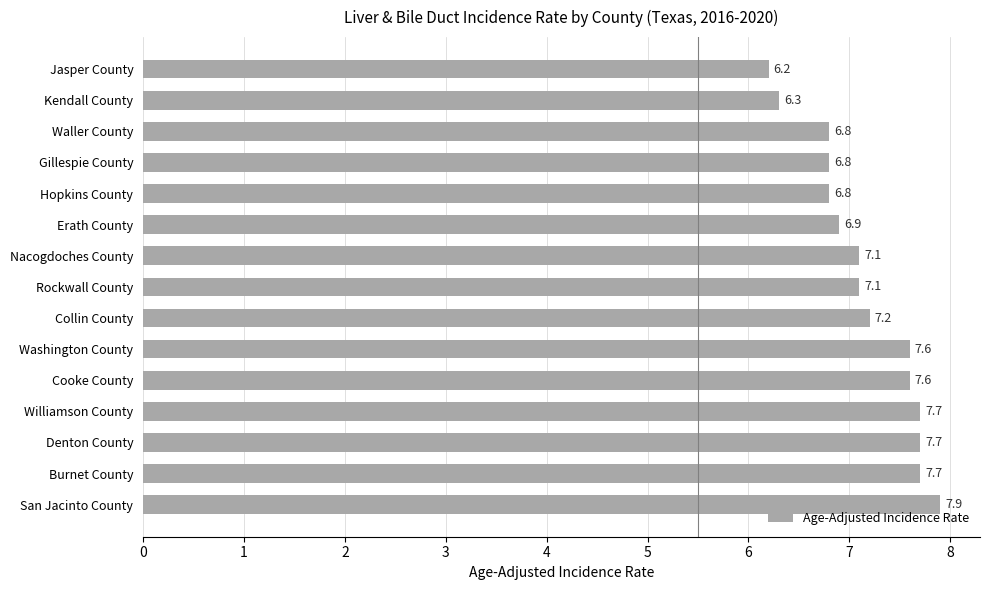

At which label is the value closest to 7?

Erath County